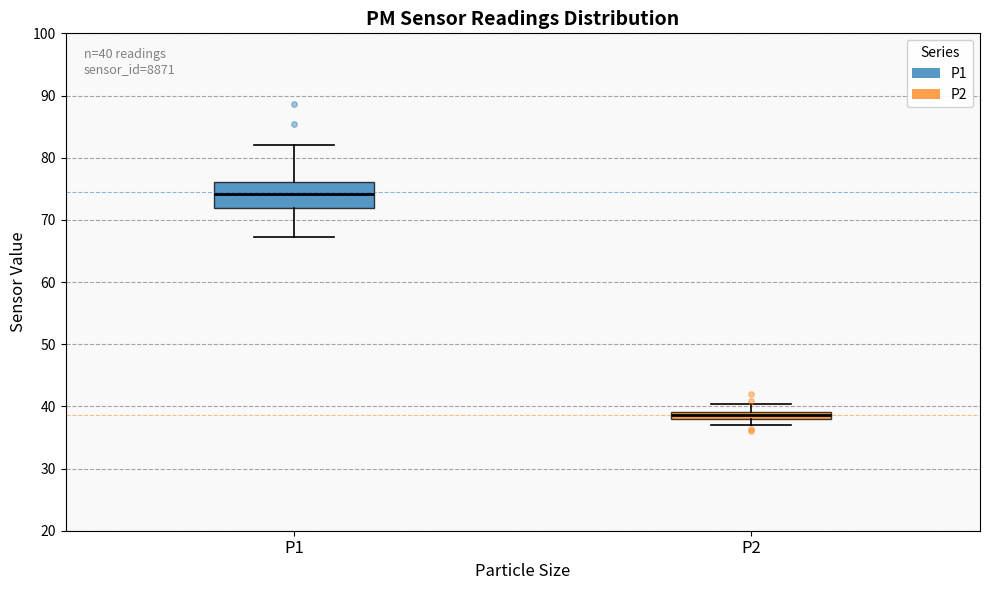

Which box is the tallest, from its lower edge to its upper edge?

P1